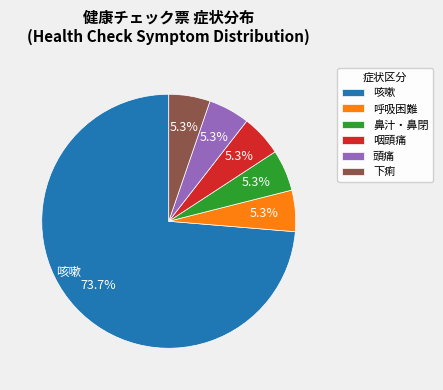

To the nearest percent, what is the difference between the 咳嗽 and 下痢 slice percentages?

68%